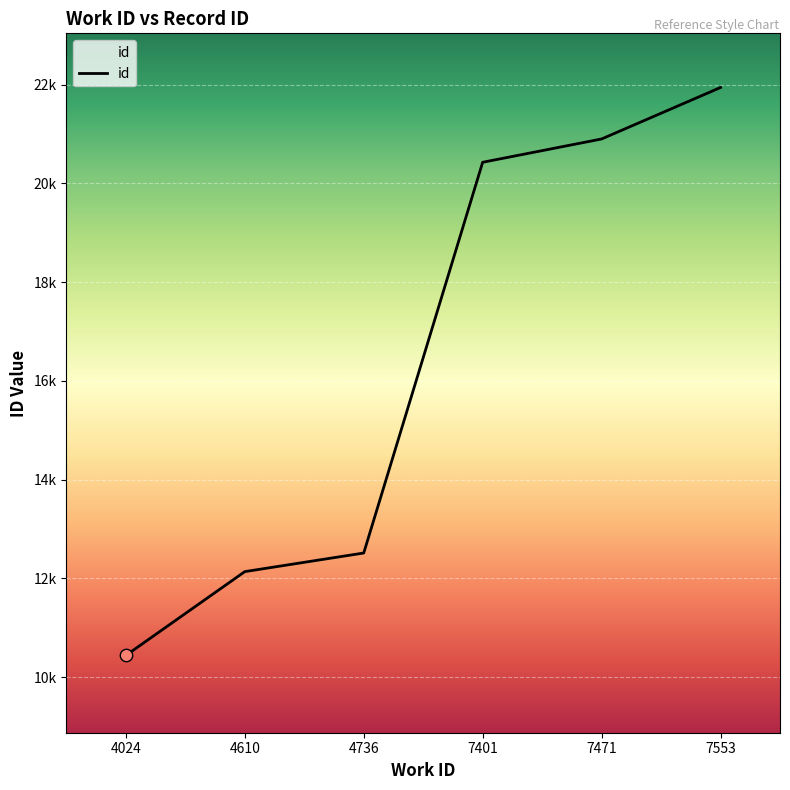

Does the chart have visible grid lines?

Yes